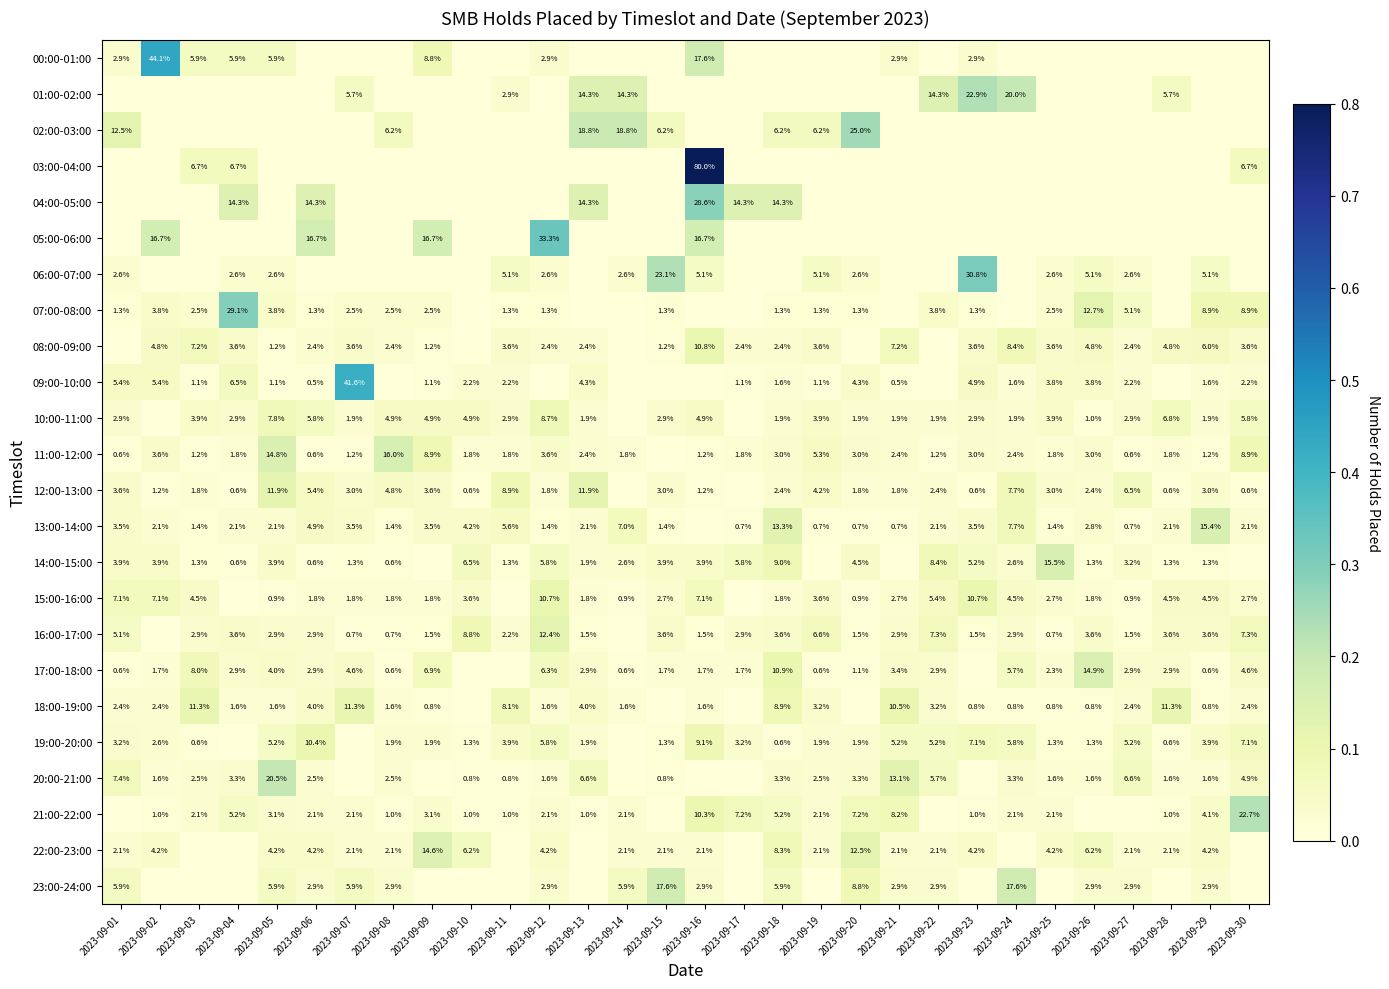

What is the difference between the 16:00-17:00 values at 2023-09-29 and 2023-09-13?

2.1